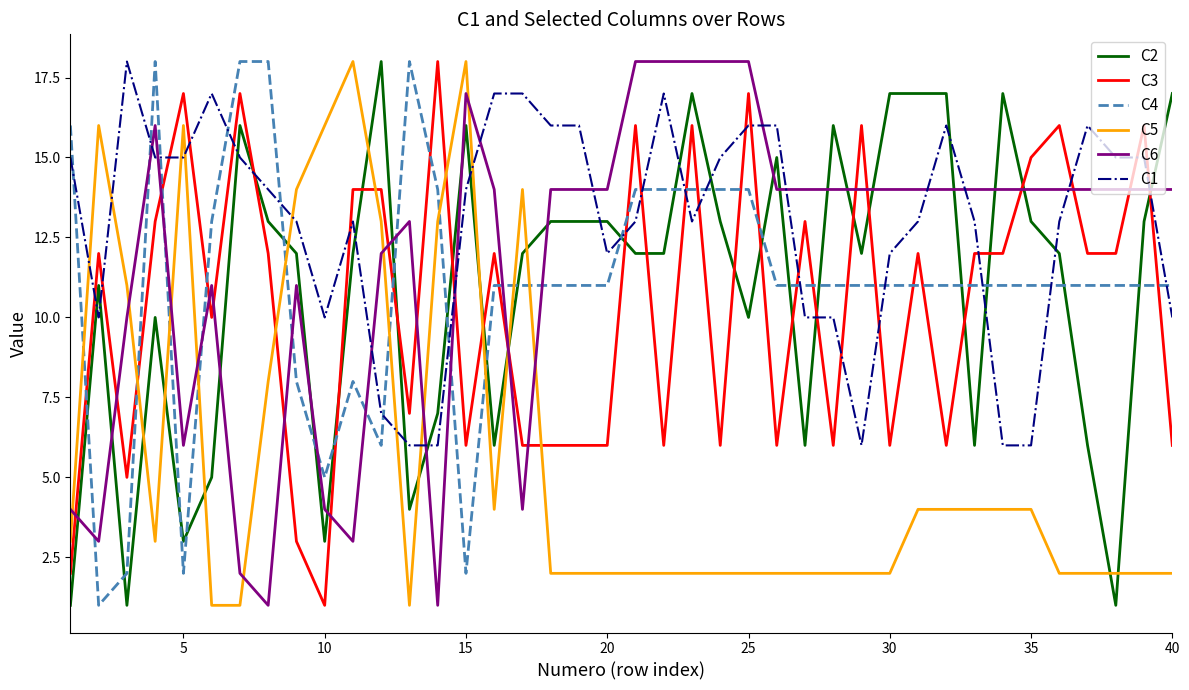

True or false: C6 and C1 cross at least once.

True